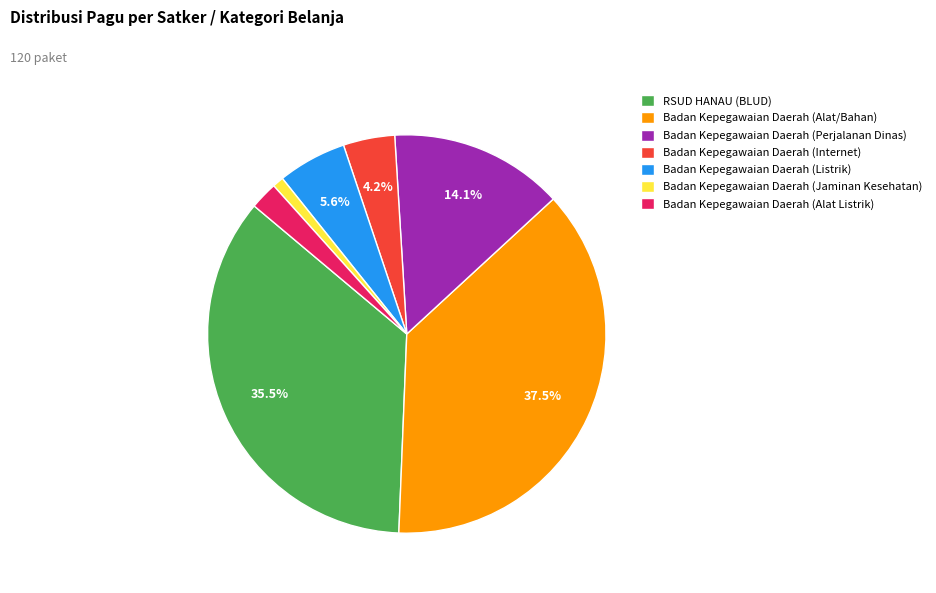

To the nearest percent, what is the average slice percentage?

14%